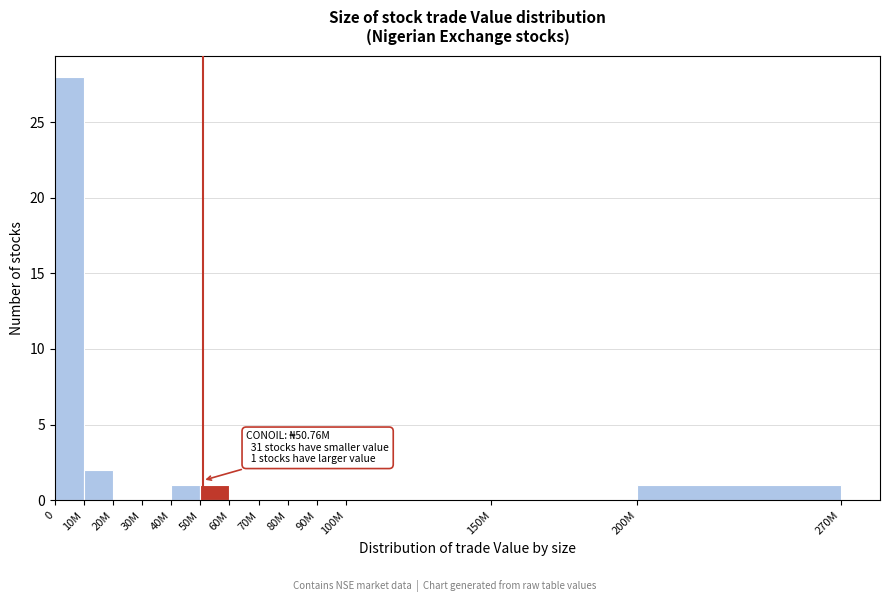

Reading left to right, transcribe all the data shown in this chart.

0=28	10M=2	20M=0	30M=0	40M=1	50M=1	60M=0	70M=0	80M=0	90M=0	100M=0	150M=0	200M=1